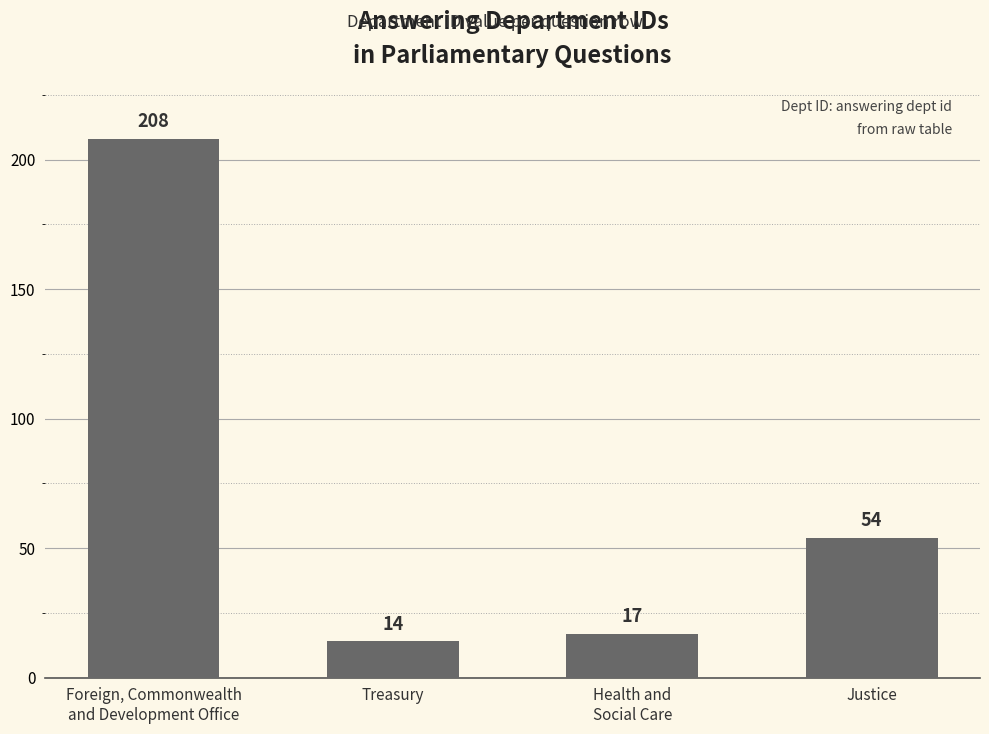

List the labels in order of value, largest first.

Foreign, Commonwealth
and Development Office, Justice, Health and
Social Care, Treasury